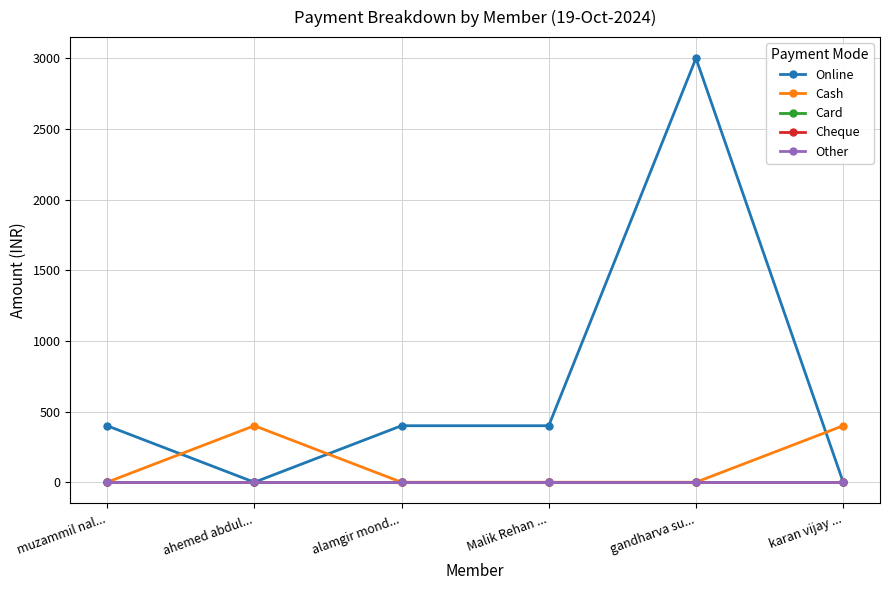

Is this an area chart (filled region under the line)?

No